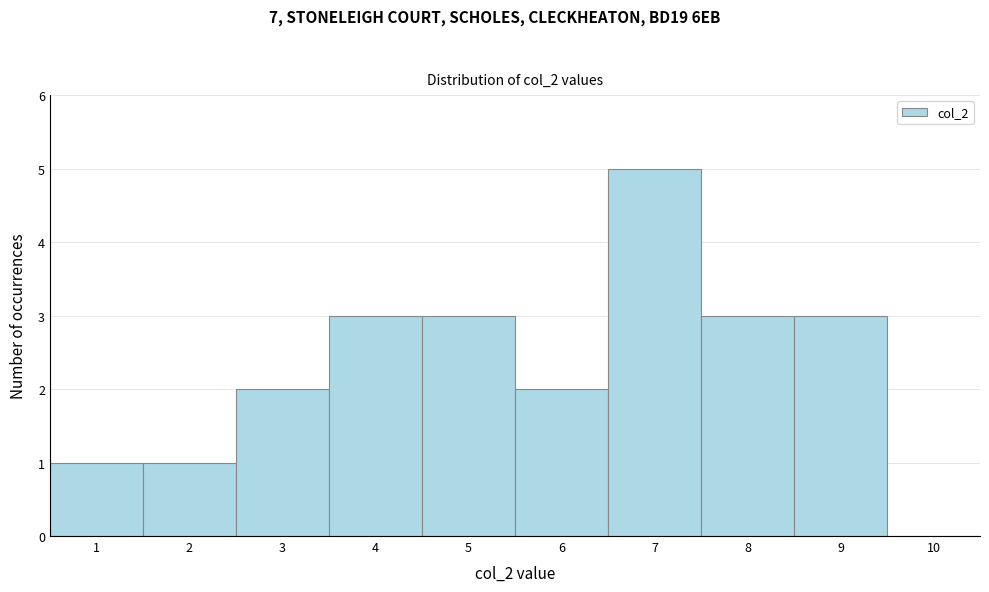

Reading left to right, list every bar in this chart as the range it spans on the x-axis followed by its height. The values are not printed on the chart, so give them approximately, as read against the axis.

0.5 to 1.5: 1
1.5 to 2.5: 1
2.5 to 3.5: 2
3.5 to 4.5: 3
4.5 to 5.5: 3
5.5 to 6.5: 2
6.5 to 7.5: 5
7.5 to 8.5: 3
8.5 to 9.5: 3
9.5 to 10.5: 0